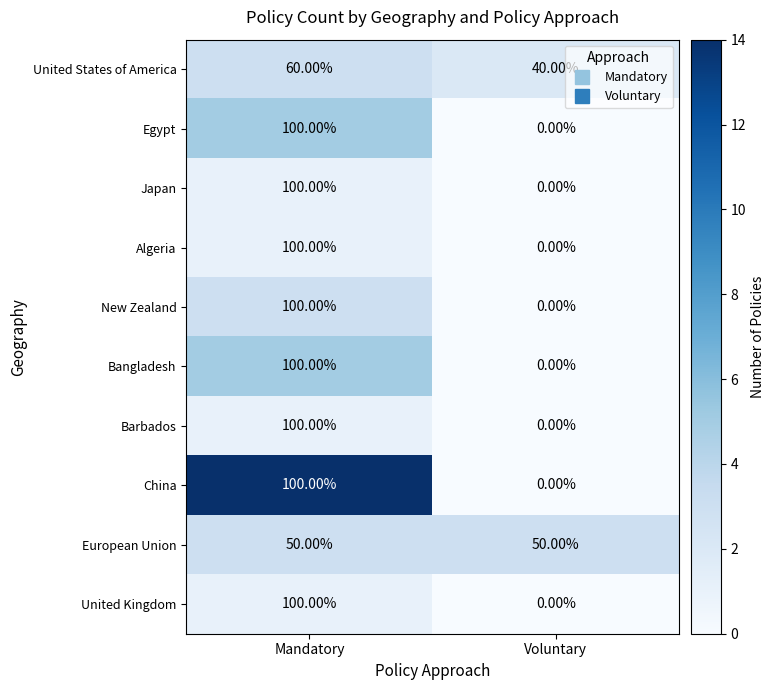

Which category has the highest value across all series?

Mandatory